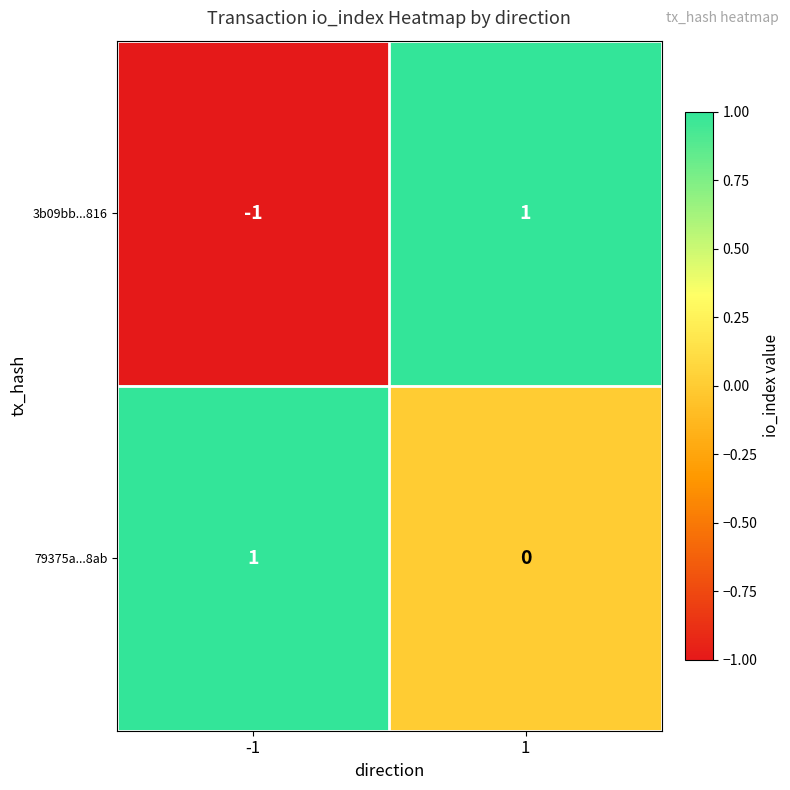

How many data points in 3b09bb...816 are less than 1?

1